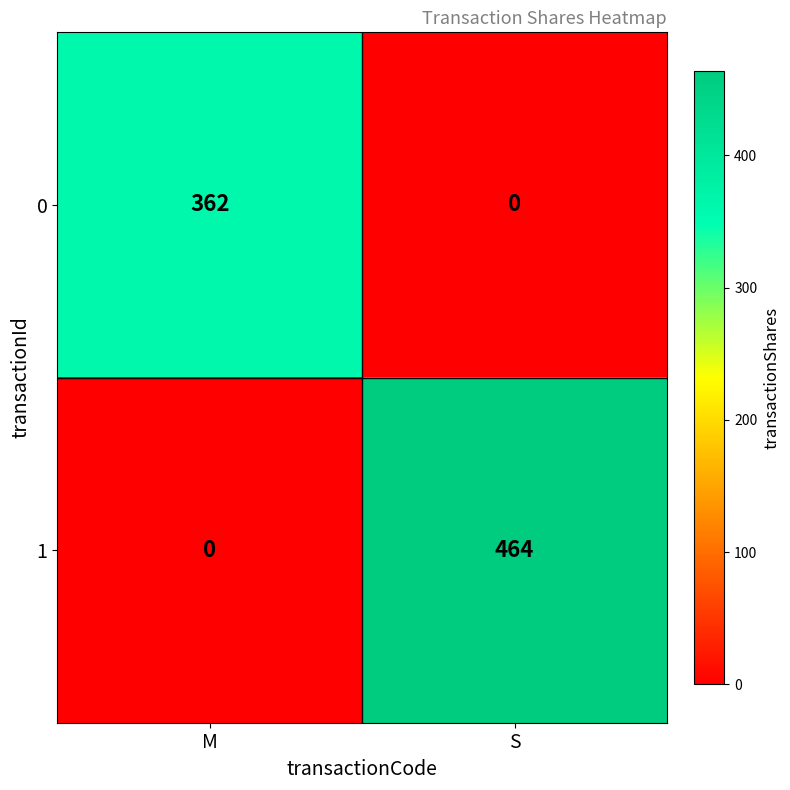

At which label does 0 reach its peak?

M